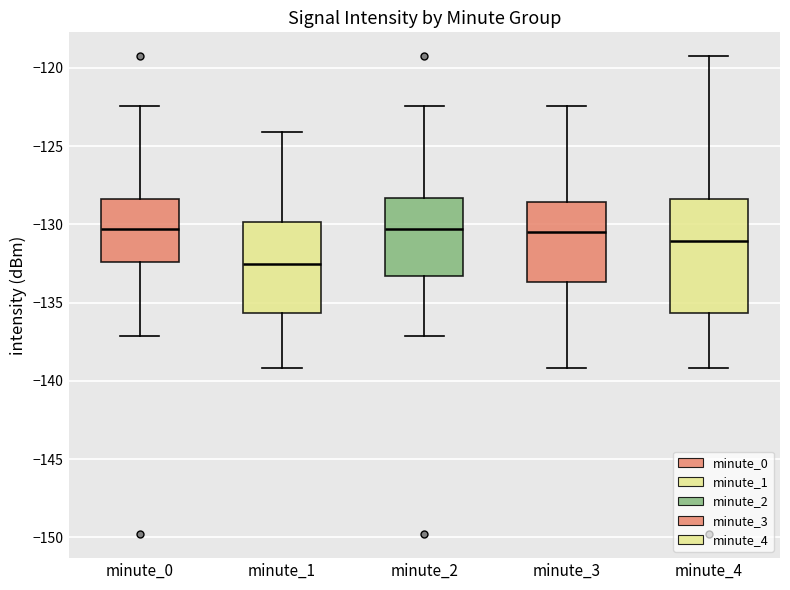

Reading left to right, transcribe this box plot: for each box, give where its median line is, the range the box spans, and where its two whiskers end, as read against the y-axis. The values are not printed on the chart, so give them approximately, as read against the axis.

minute_0: median -130.5, box -132.5 to -128.5, whiskers -137.0 to -122.5
minute_1: median -132.5, box -135.5 to -130.0, whiskers -139.0 to -124.0
minute_2: median -130.5, box -133.5 to -128.5, whiskers -137.0 to -122.5
minute_3: median -130.5, box -133.5 to -128.5, whiskers -139.0 to -122.5
minute_4: median -131.0, box -135.5 to -128.5, whiskers -139.0 to -119.5